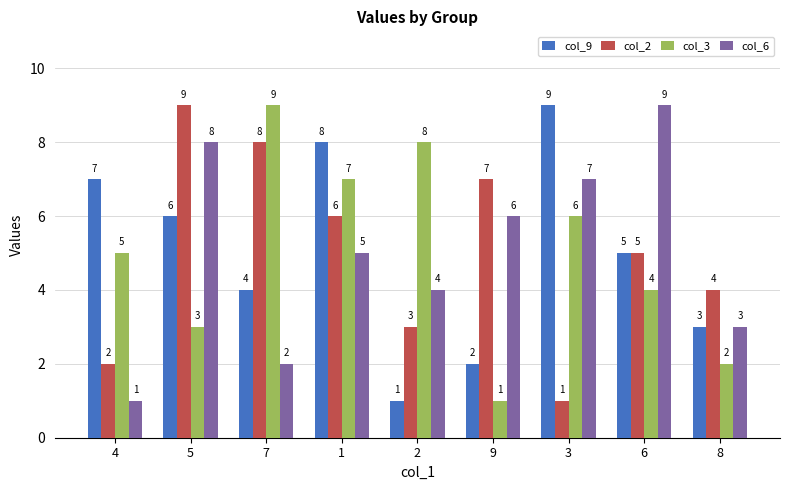

What is the total value across all series at 9?

16